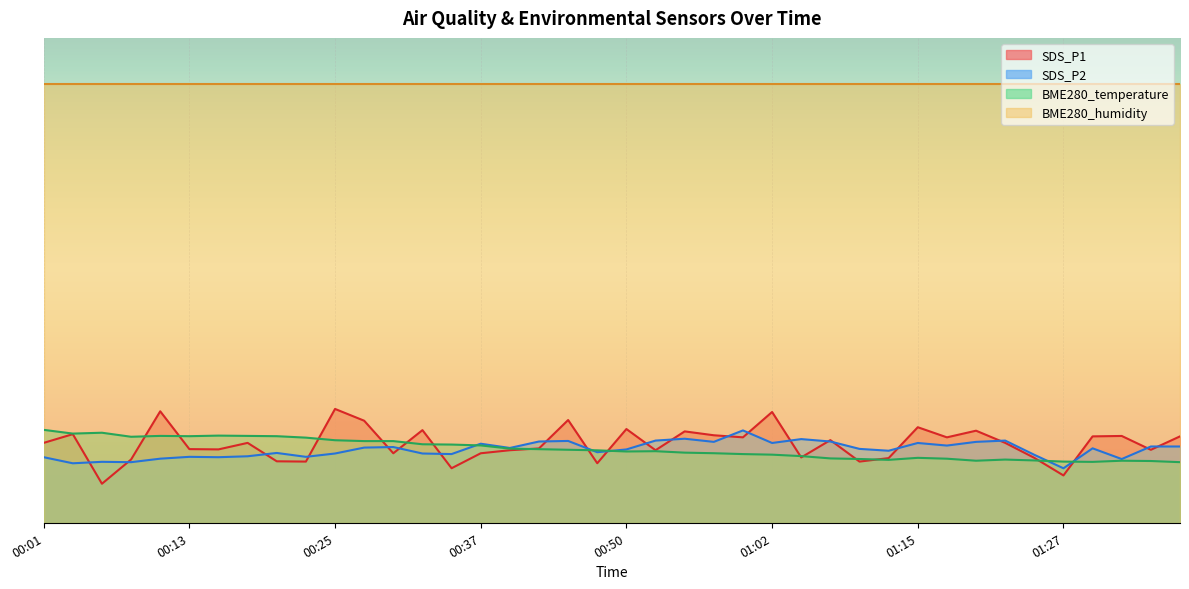

How many intersections are there between SDS_P1 and BME280_temperature?

15